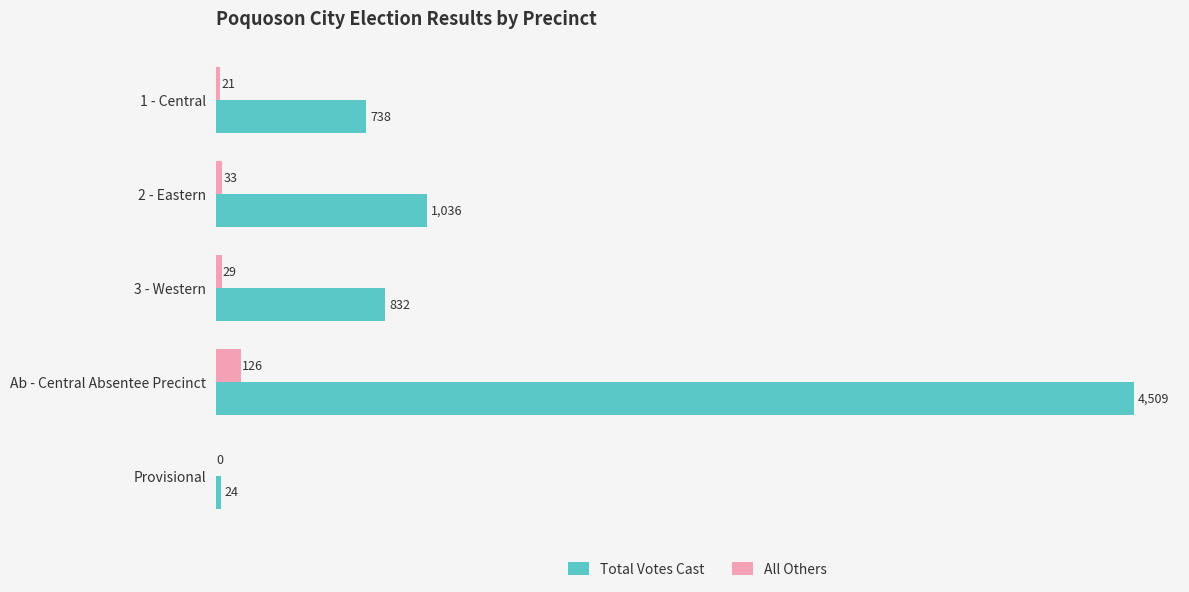

The All Others series shows 33 at 2 - Eastern. True or false?

True